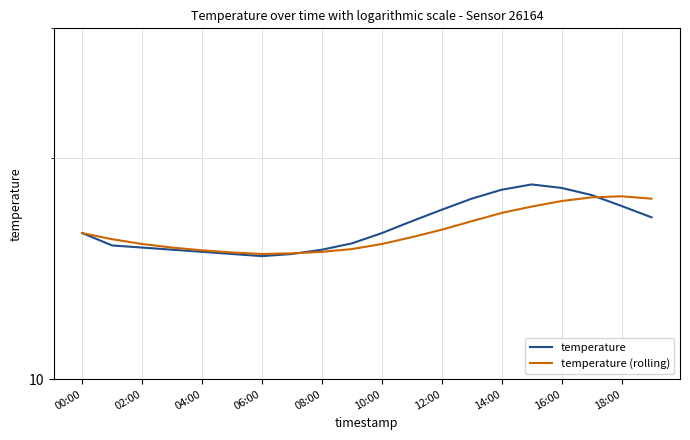

At which category does temperature reach its first local peak?

15